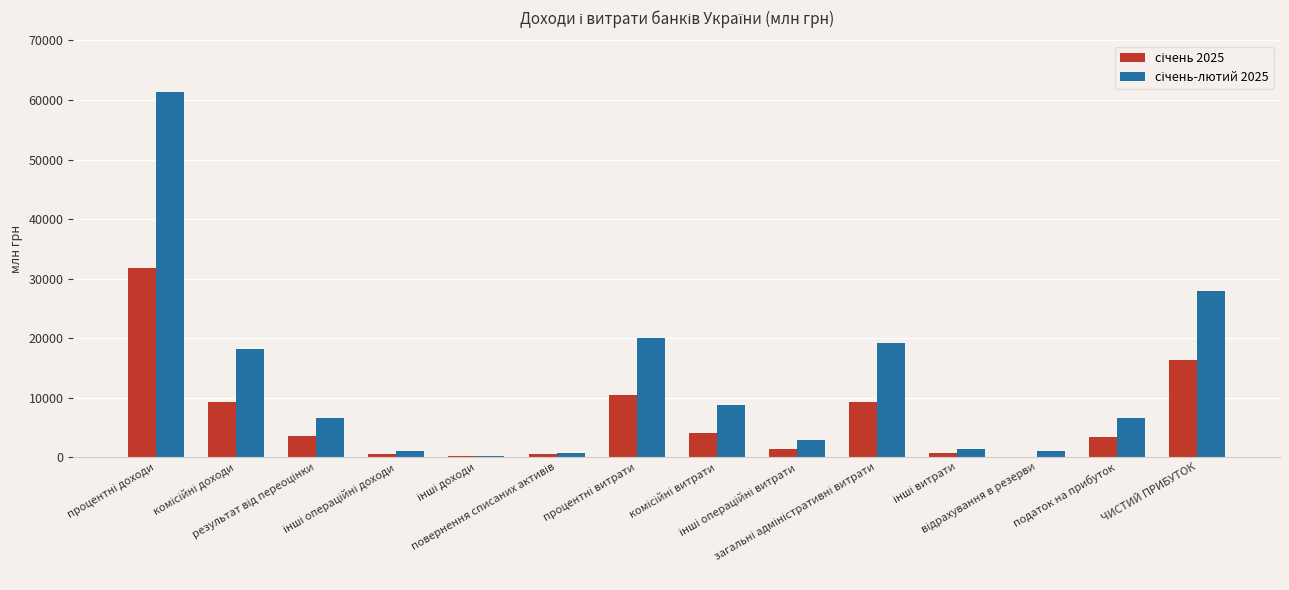

What is the maximum value shown in the chart?

61316